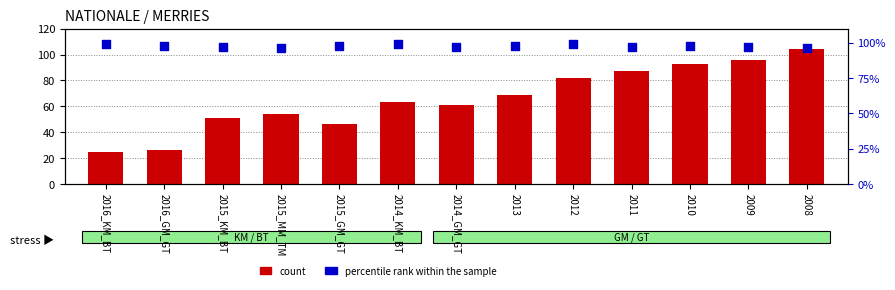

What are all the series names shown in the legend?

count, percentile rank within the sample